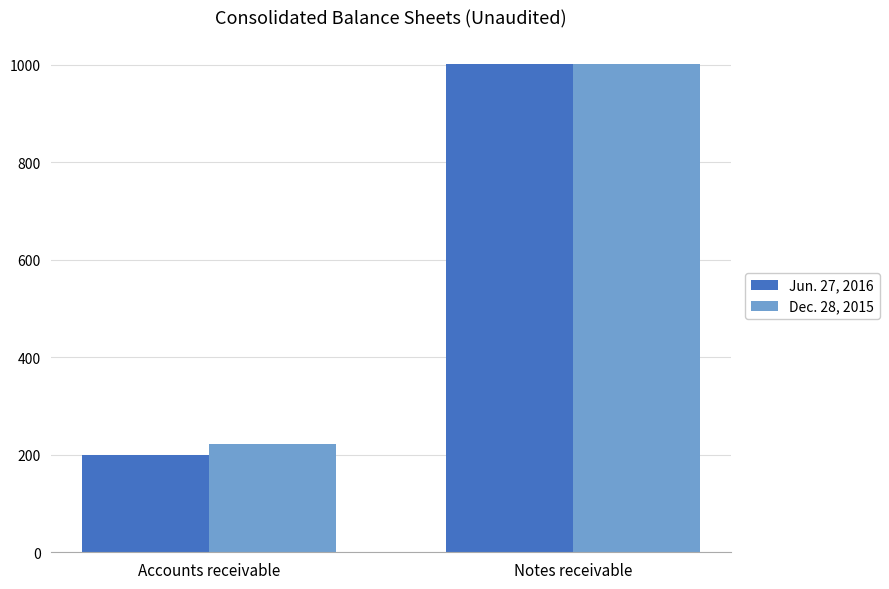

What is the sum of the Jun. 27, 2016 values at Accounts receivable and Notes receivable?

1201